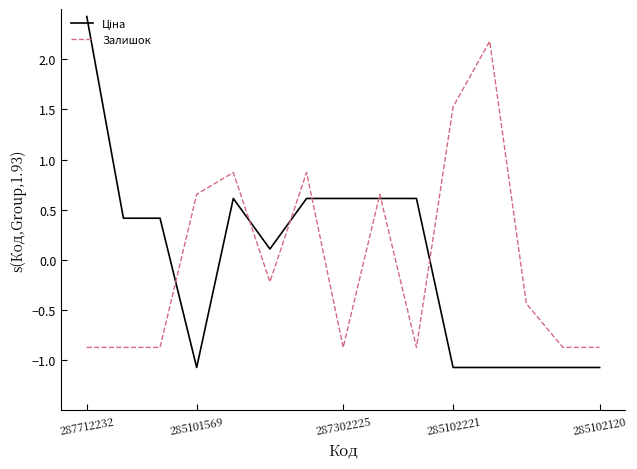

What is the maximum value shown in the chart?

2.4